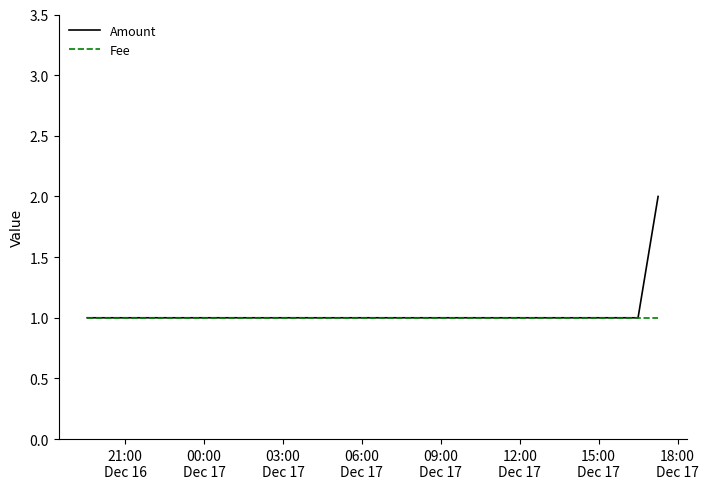

Reading left to right, what are all the values shown in this chart?

Amount: 1	1	1	2
Fee: 1	1	1	1